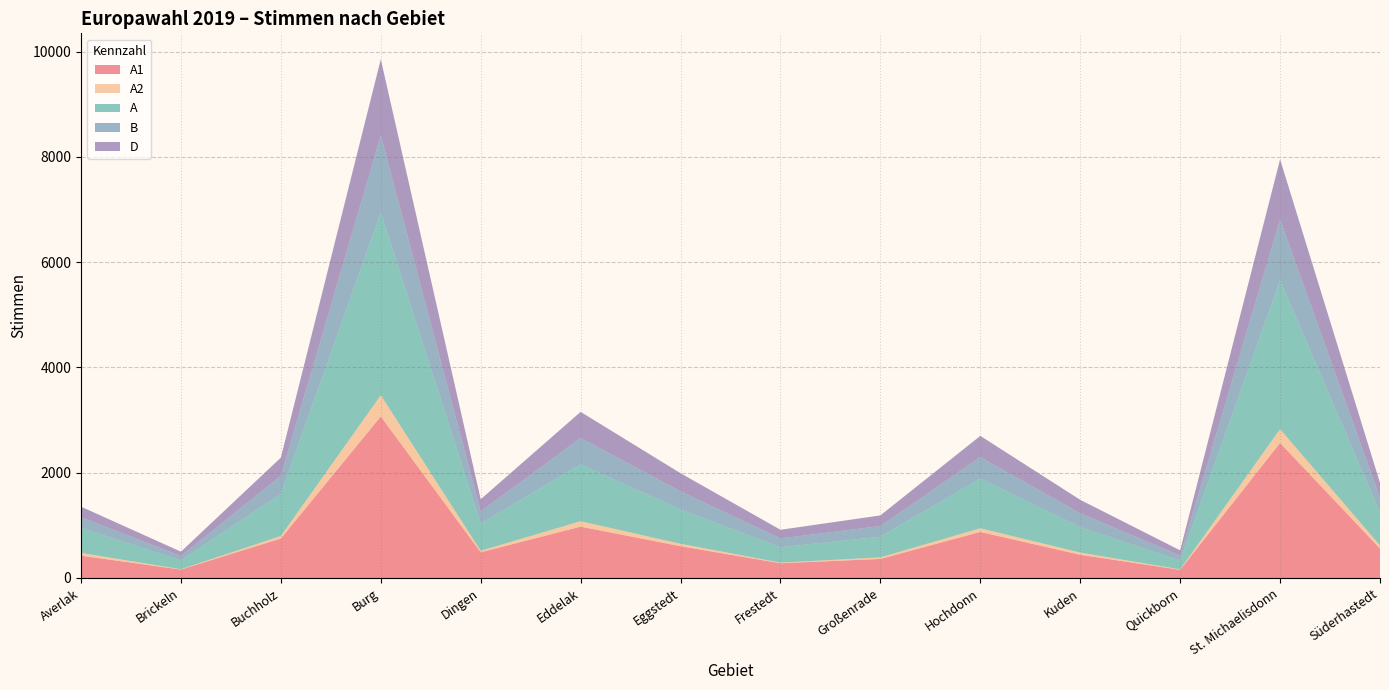

Reading right to left, extract all data points from this chart.

A1: 560	2565	155	441	875	362	280	604	975	488	3069	750	160	424
A2: 59	263	9	42	70	30	12	46	104	29	403	48	7	52
A: 619	2828	164	483	945	392	292	650	1079	517	3472	798	167	476
B: 285	1154	99	262	407	203	168	345	502	231	1462	347	83	202
D: 285	1143	98	257	403	202	164	345	496	231	1448	344	83	201